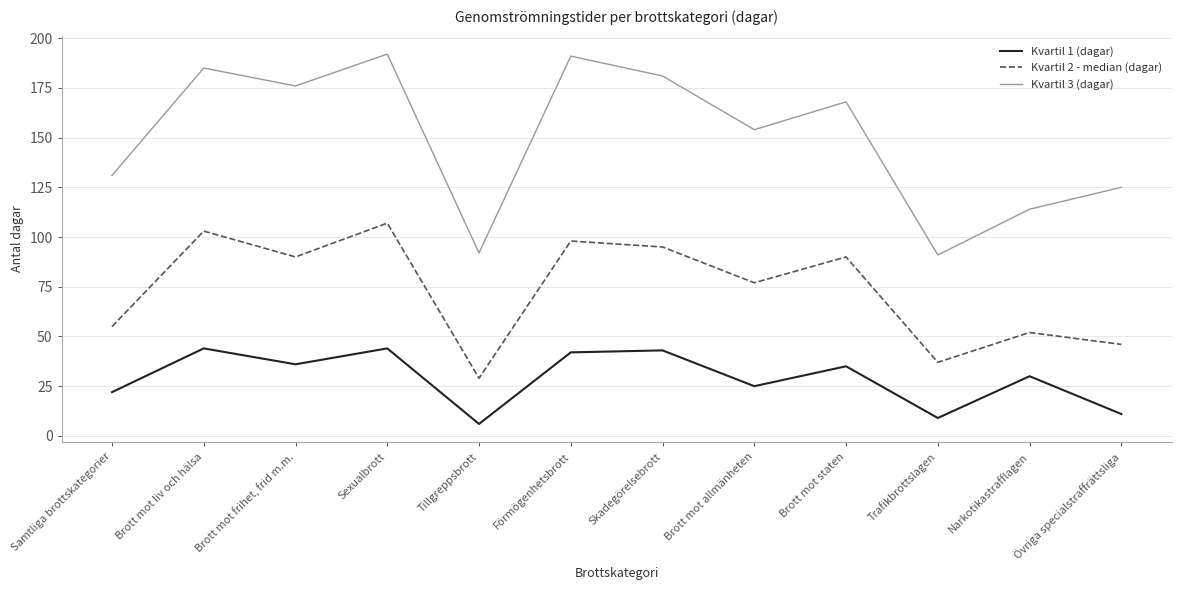

The Kvartil 3 (dagar) series shows 270 at Brott mot frihet, frid m.m.. True or false?

False